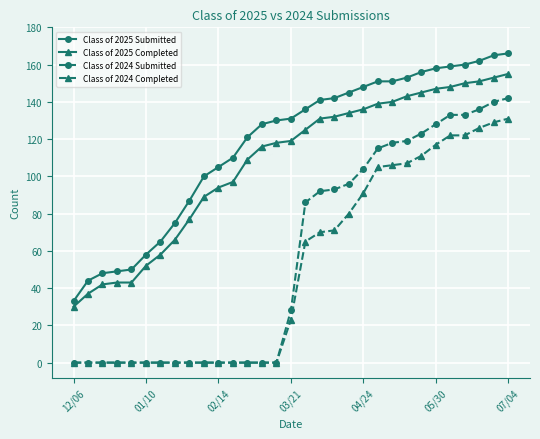

What is the average value of the Class of 2024 Submitted series?

58